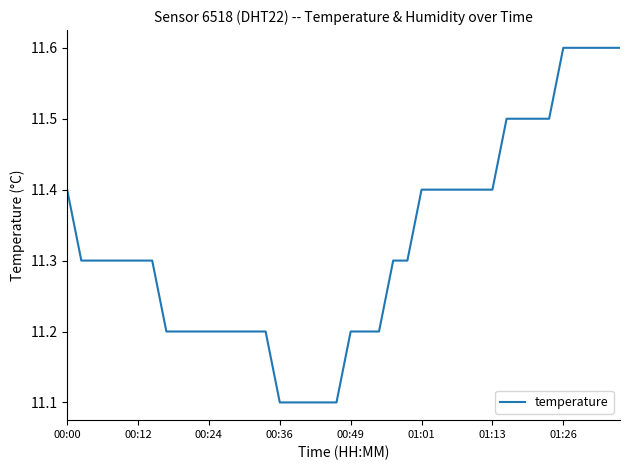

How many series are shown in this chart?

1